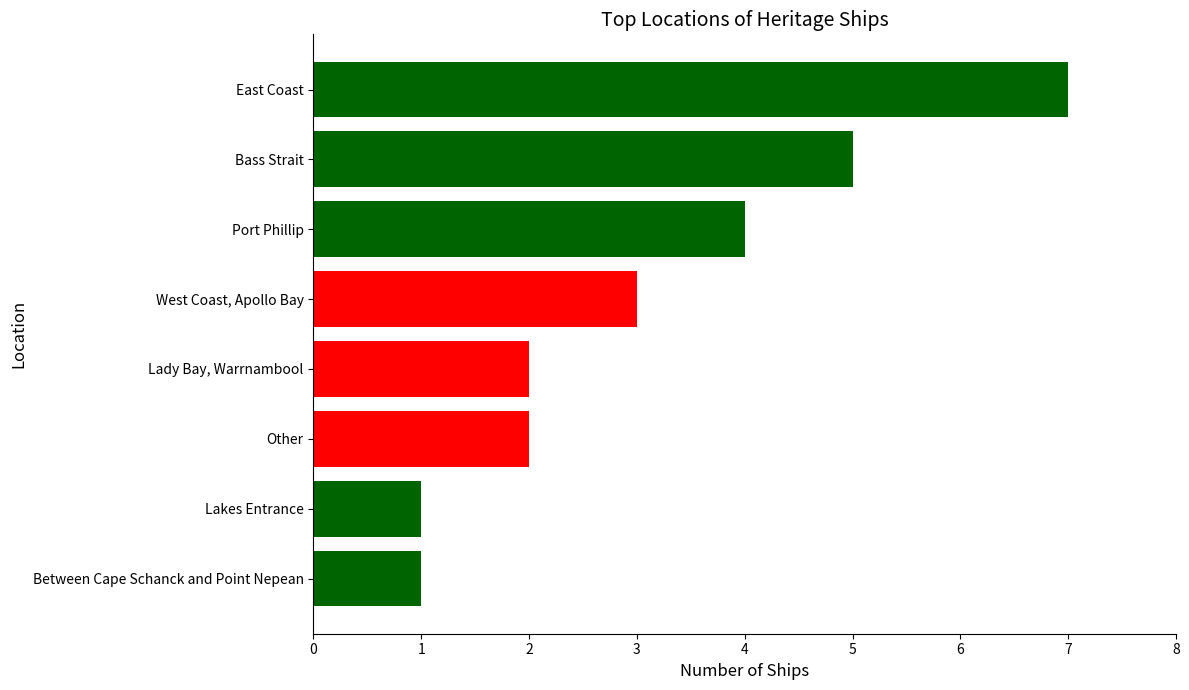

What is the average value?

3